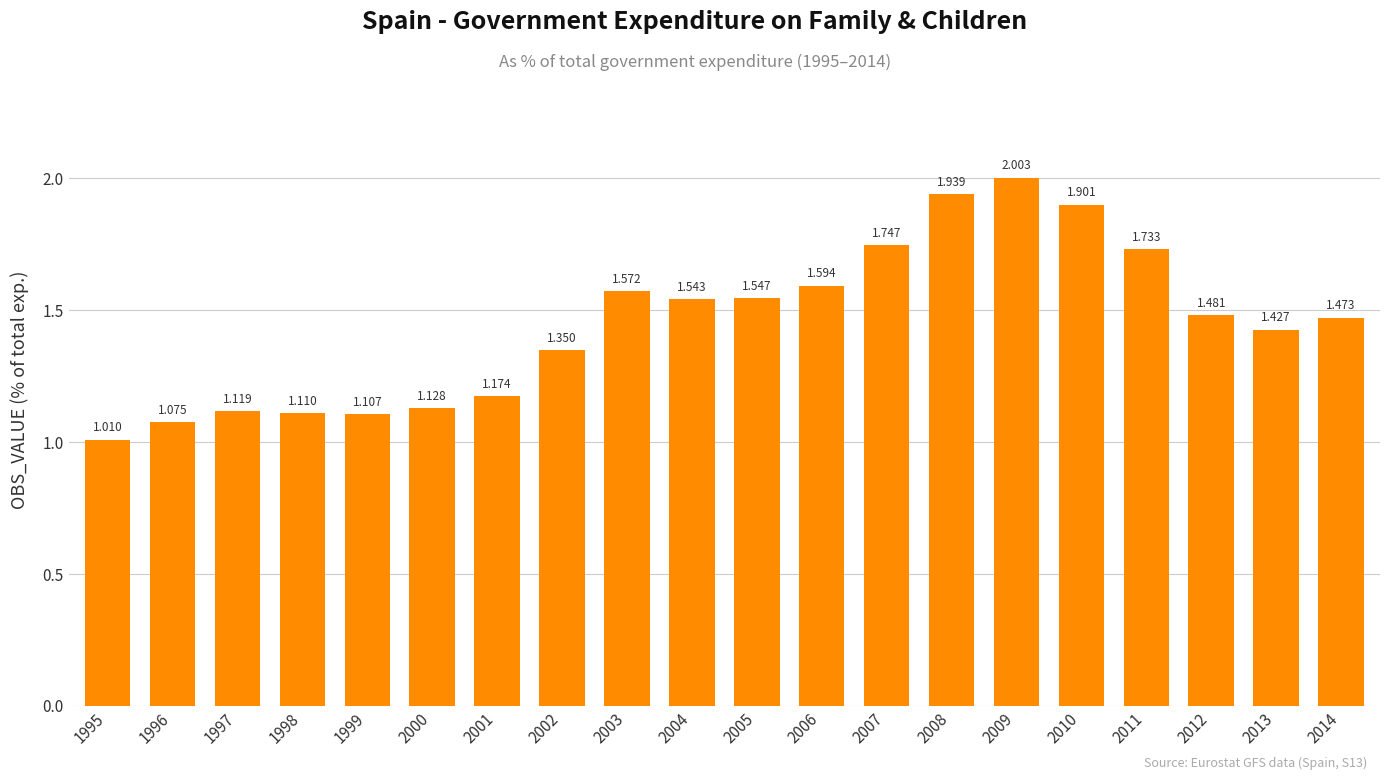

How many distinct data groups are displayed?

1